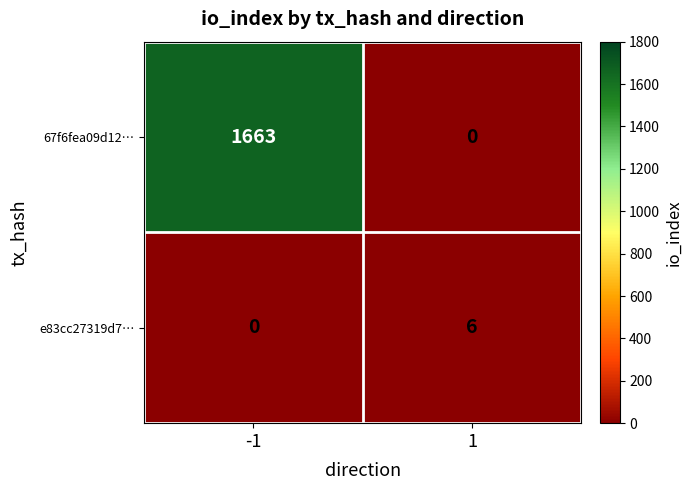

What is the sum of the e83cc27319d7… values at -1 and 1?

6